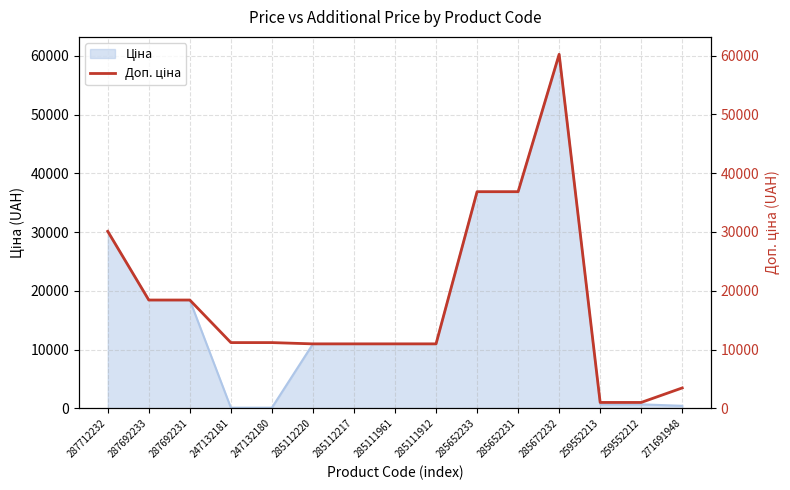

What is the approximate value at 285112220?

10964.4